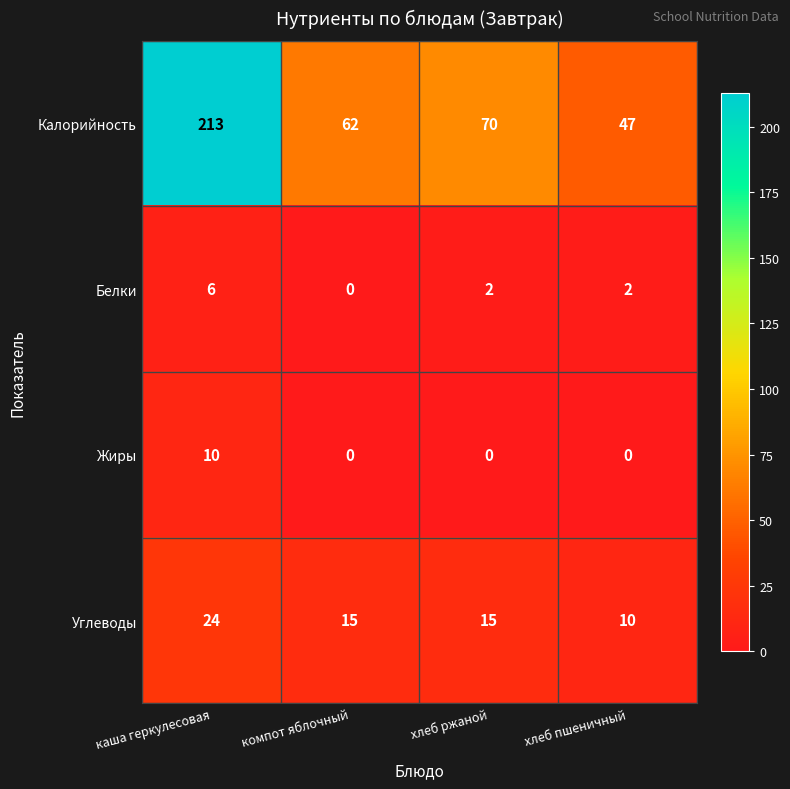

Which series has the widest spread of values?

Калорийность